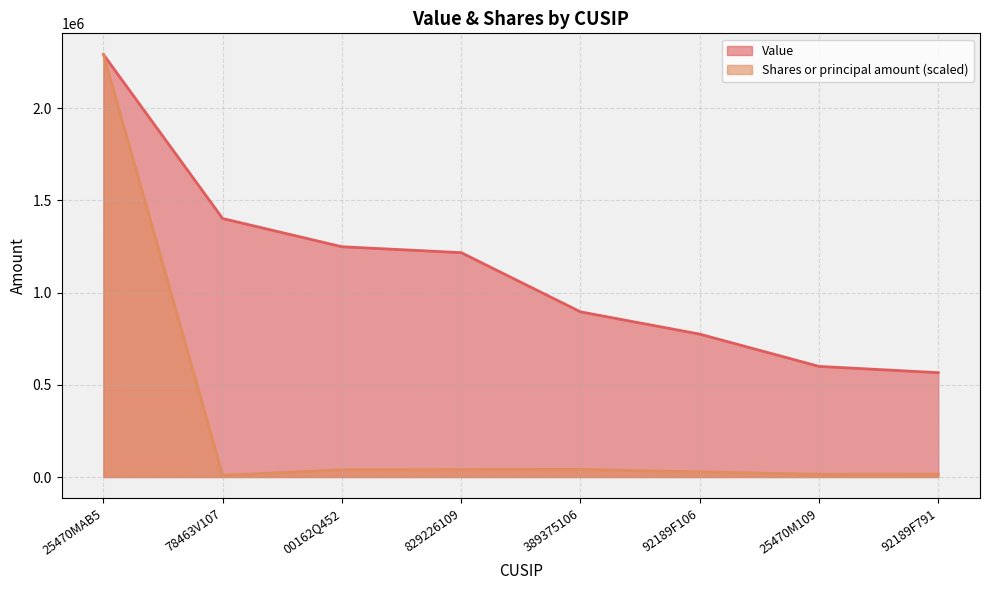

Reading right to left, transcribe all the data shown in this chart.

Value: 92189F791=566000.0	25470M109=600000.0	92189F106=775000.0	389375106=896000.0	829226109=1217000.0	00162Q452=1249000.0	78463V107=1402000.0	25470MAB5=2292000.0
Shares or principal amount: 92189F791=15479.9	25470M109=14478.6	92189F106=27582.6	389375106=41160.6	829226109=40271.5	00162Q452=39295.3	78463V107=8953.1	25470MAB5=2292000.0